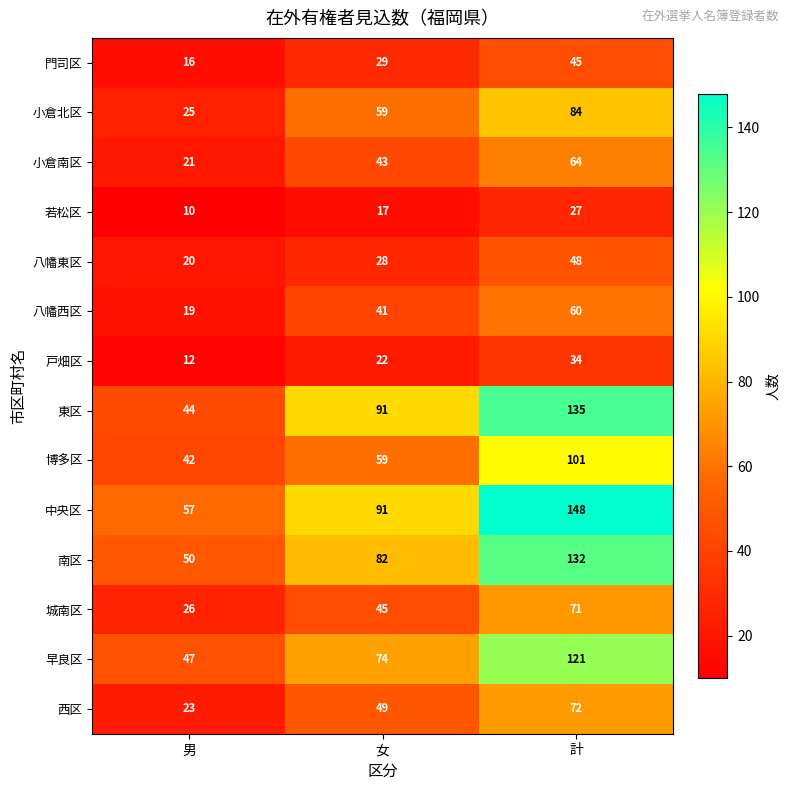

What value does the 早良区 series have at 女, to the nearest 10?

70